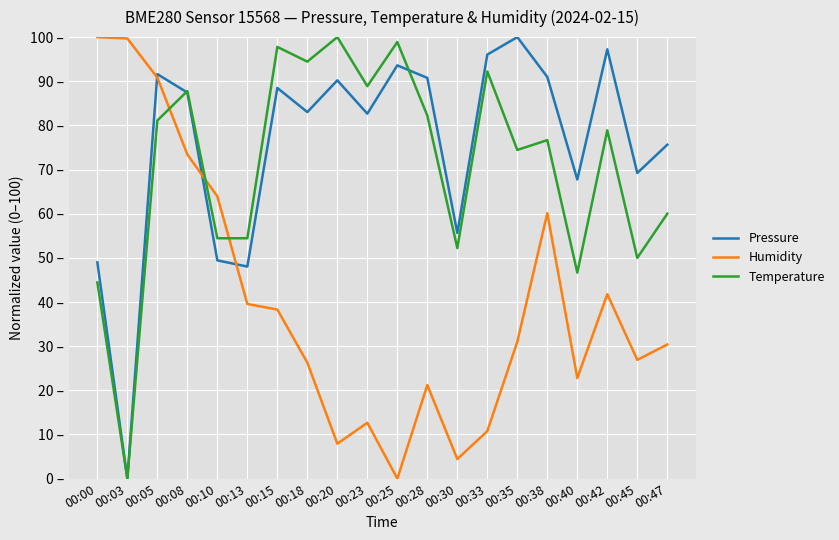

Which category has the lowest value in the Pressure series?

00:03